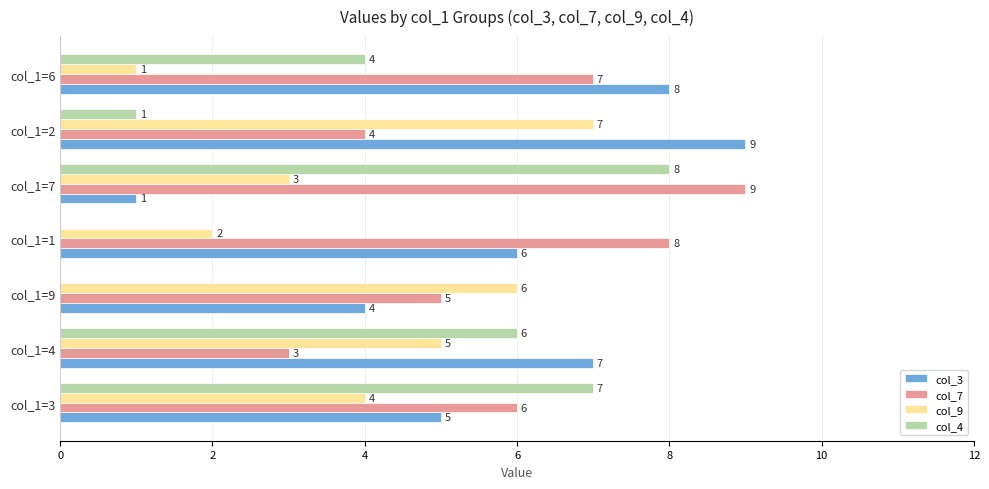

What is the sum of the col_7 values at col_1=3 and col_1=4?

9